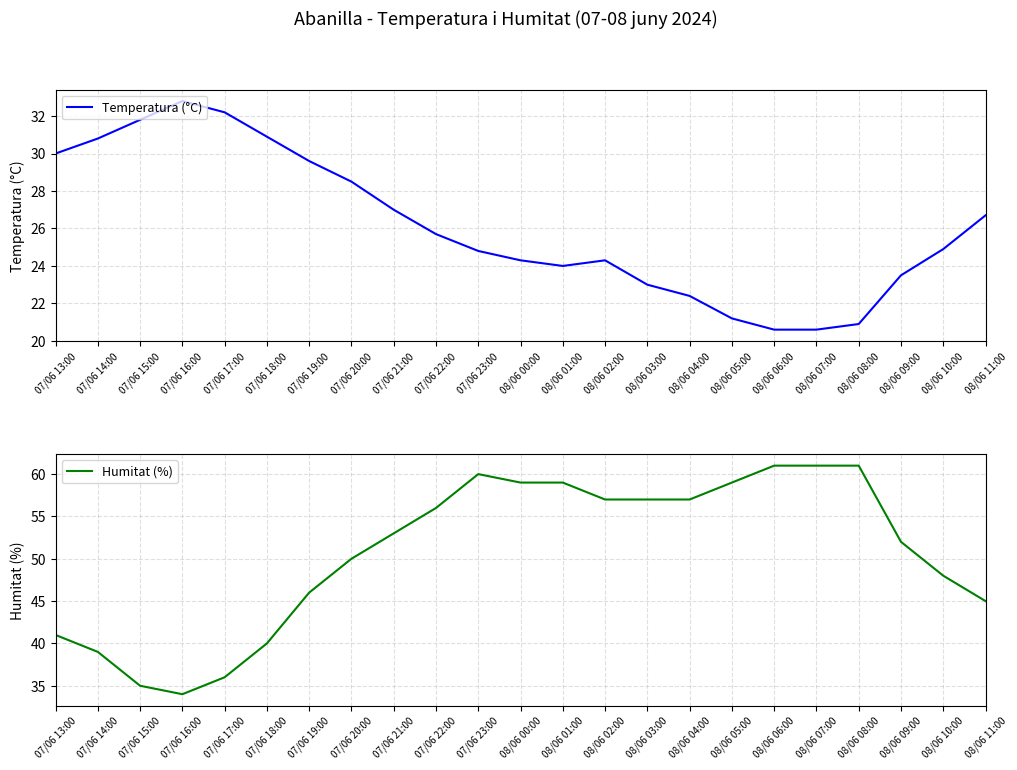

True or false: Temperatura (°C) and Humitat (%) intersect in this chart.

False